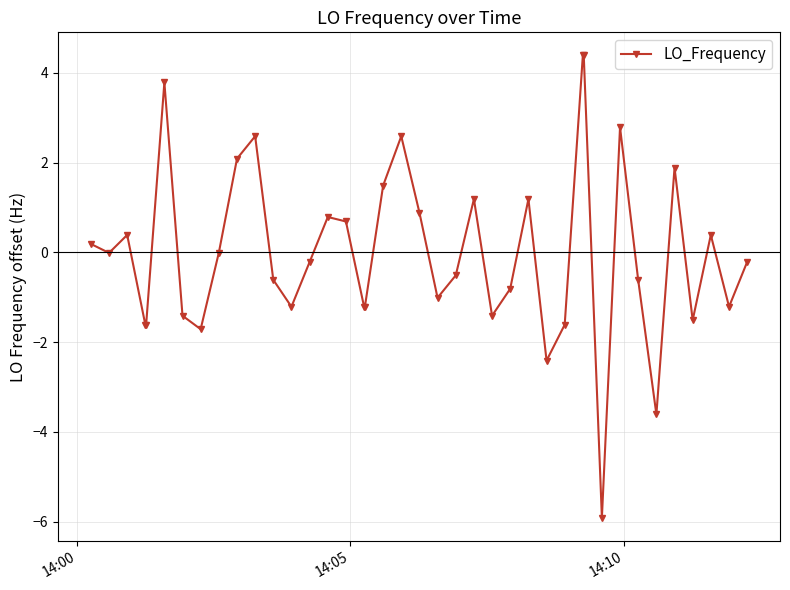

What is the minimum value shown in the chart?

-5.9